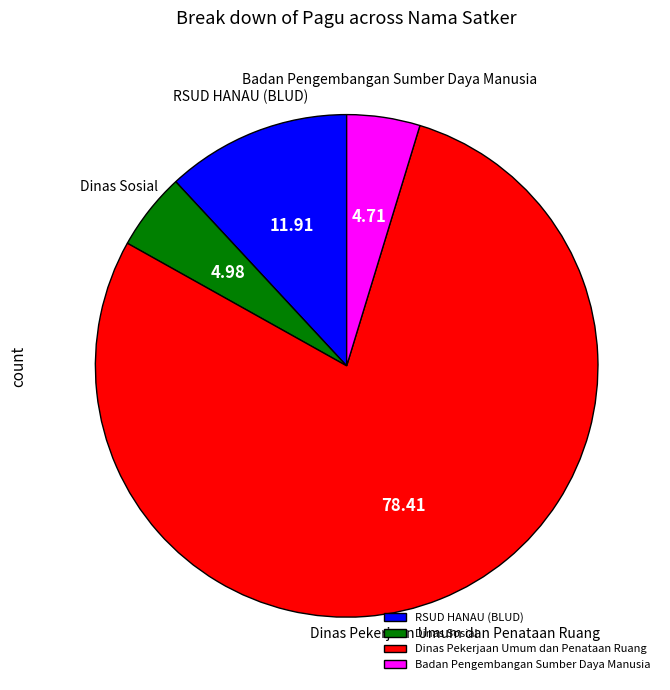

Is Dinas Pekerjaan Umum dan Penataan Ruang the majority of the pie?

Yes